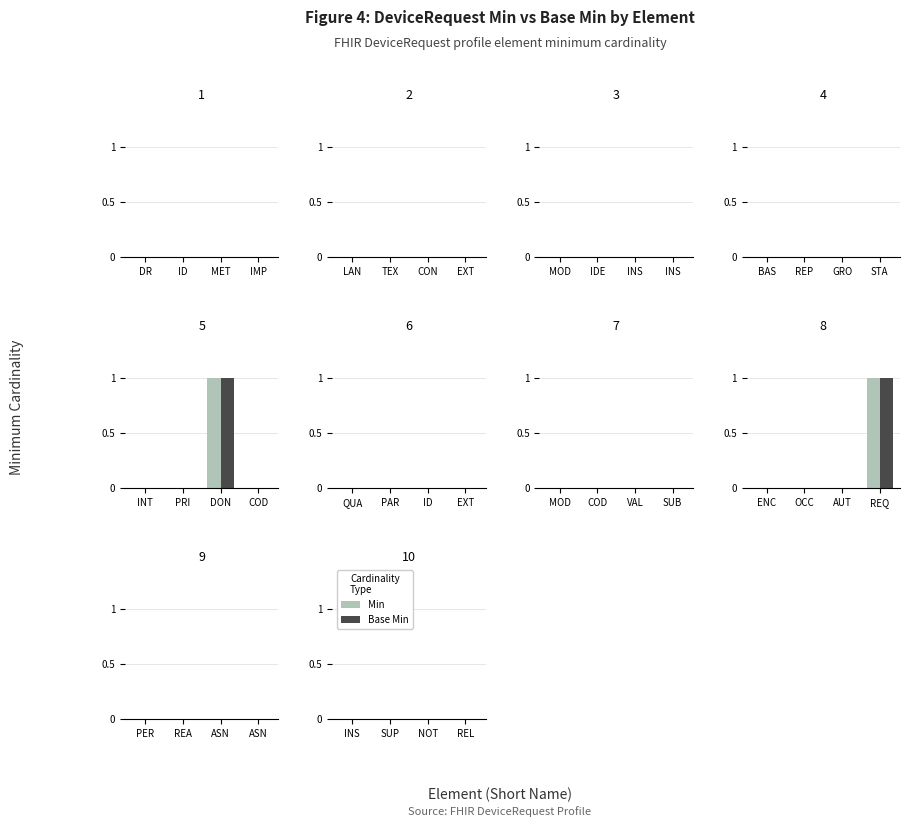

The Min series shows -1 at DeviceRequest. True or false?

False